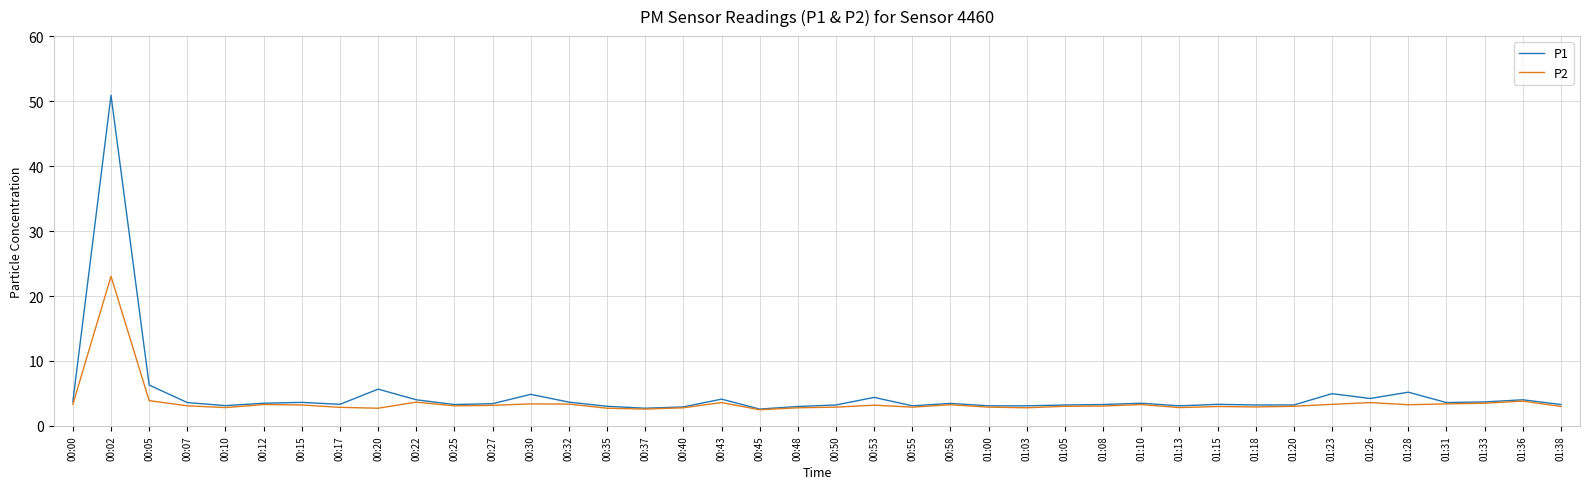

List the series in order of their peak value, highest first.

P1, P2